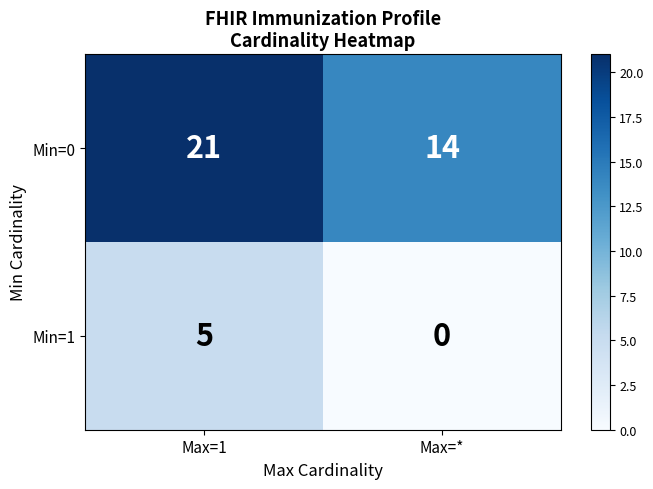

What value does the Min=1 series have at Max=1?

5